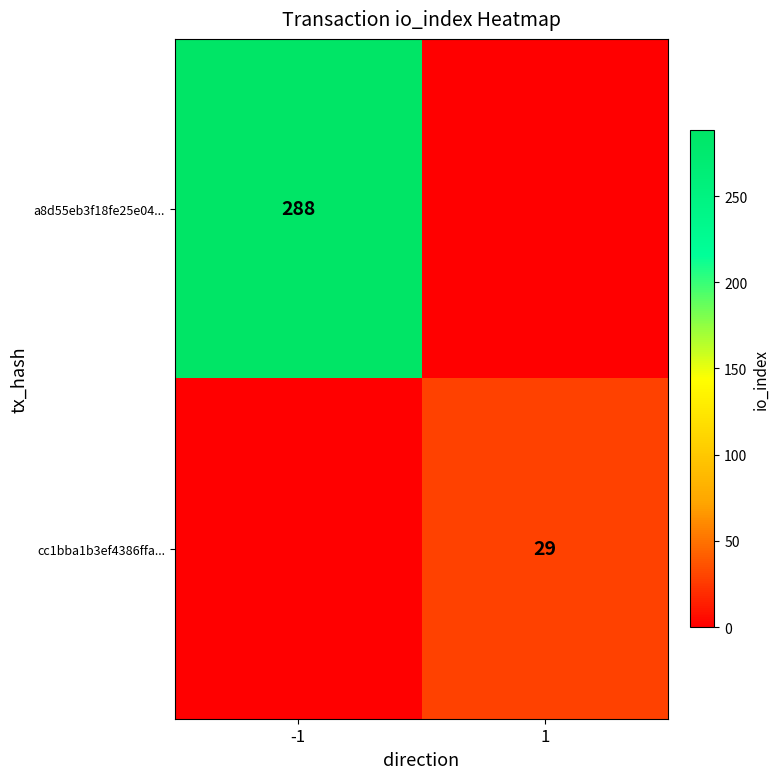

What is the total value across all series at 1?

29